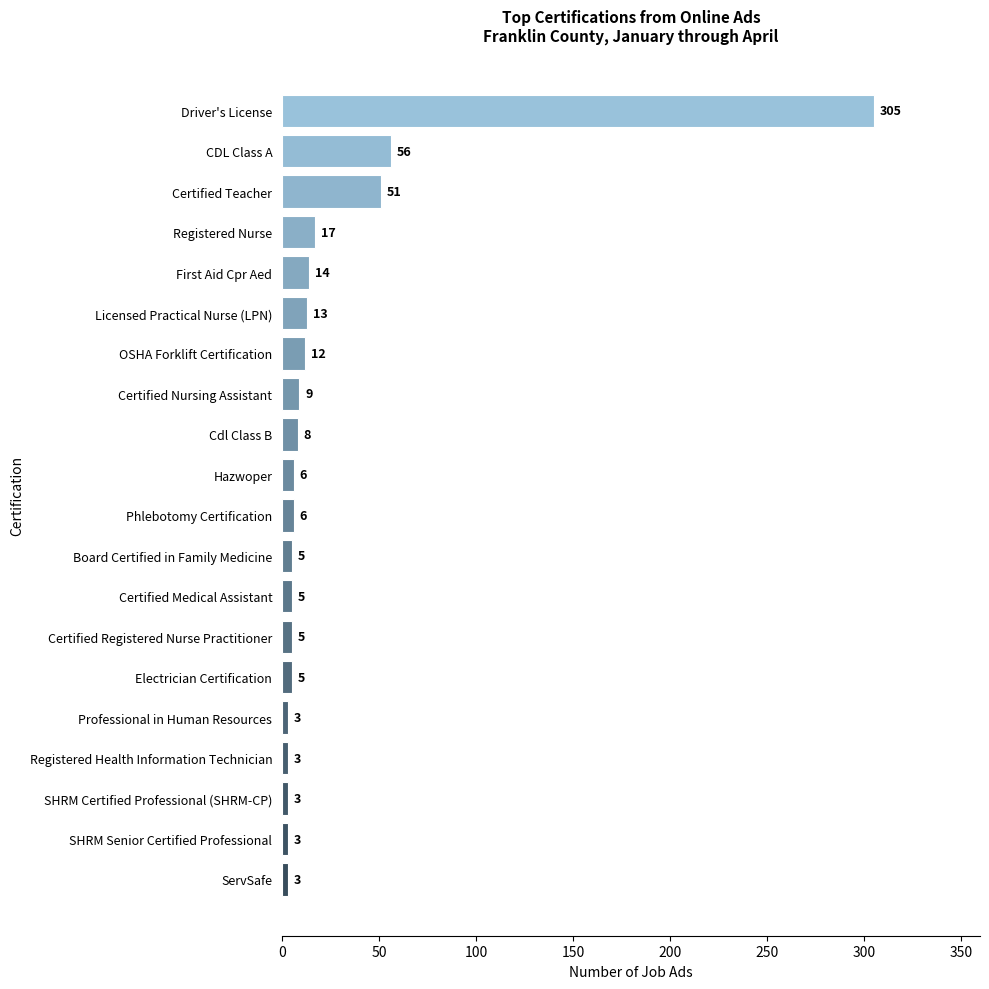

At which label is the value closest to 154?

CDL Class A